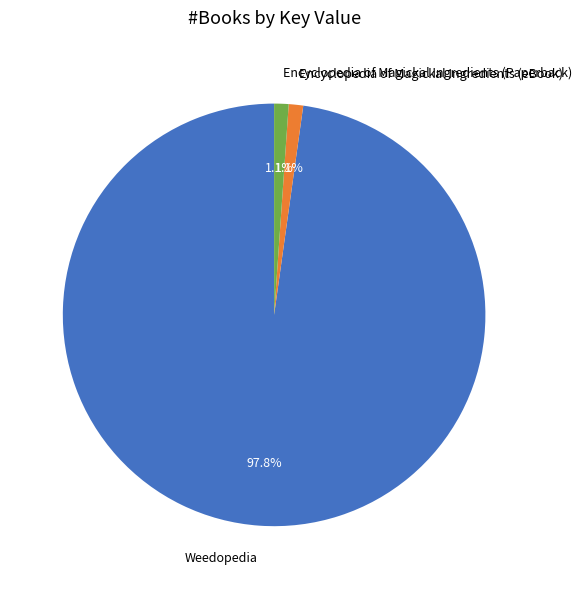

What is the total percentage of Weedopedia and Encyclopedia of Magickal Ingredients (Paperback)?

98.9%